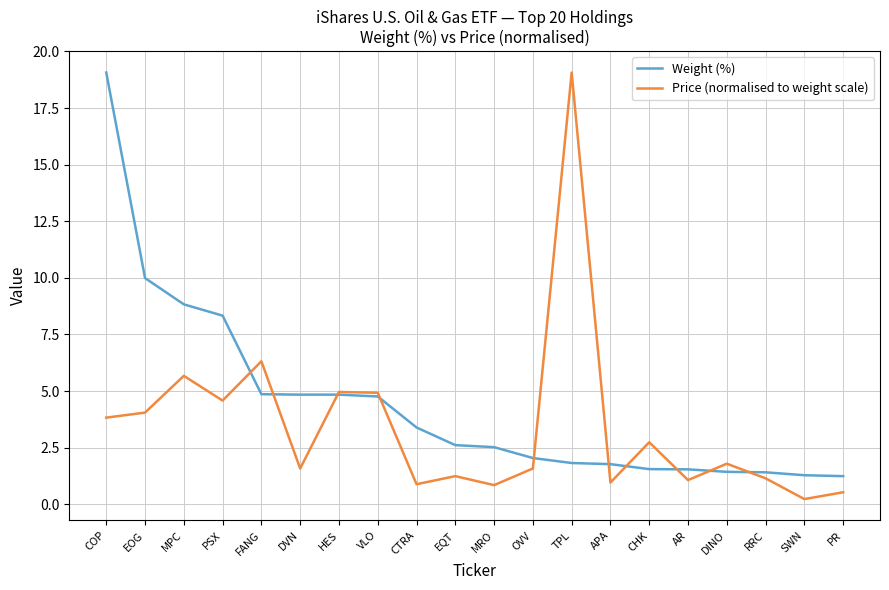

What position from the right is EQT?

11